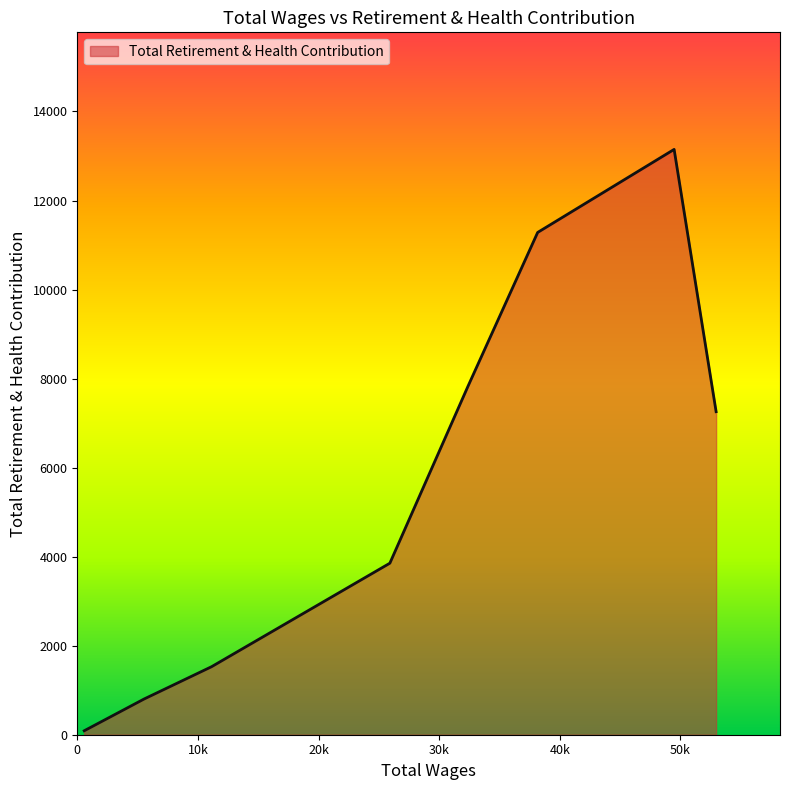

What is the average value?

5724